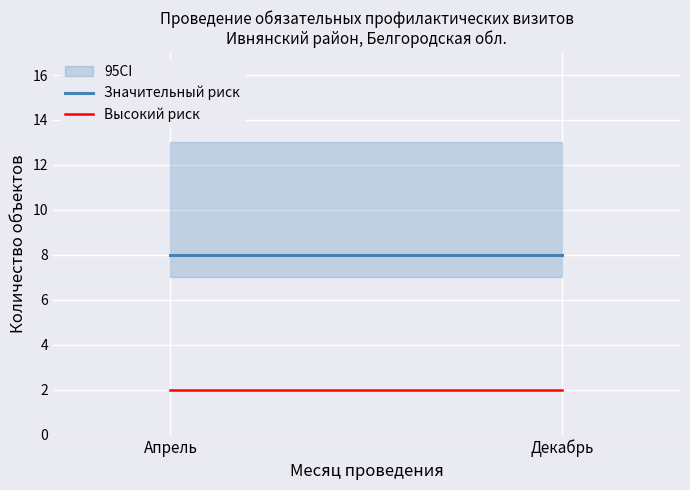

What are all the series names shown in the legend?

Значительный риск, Высокий риск